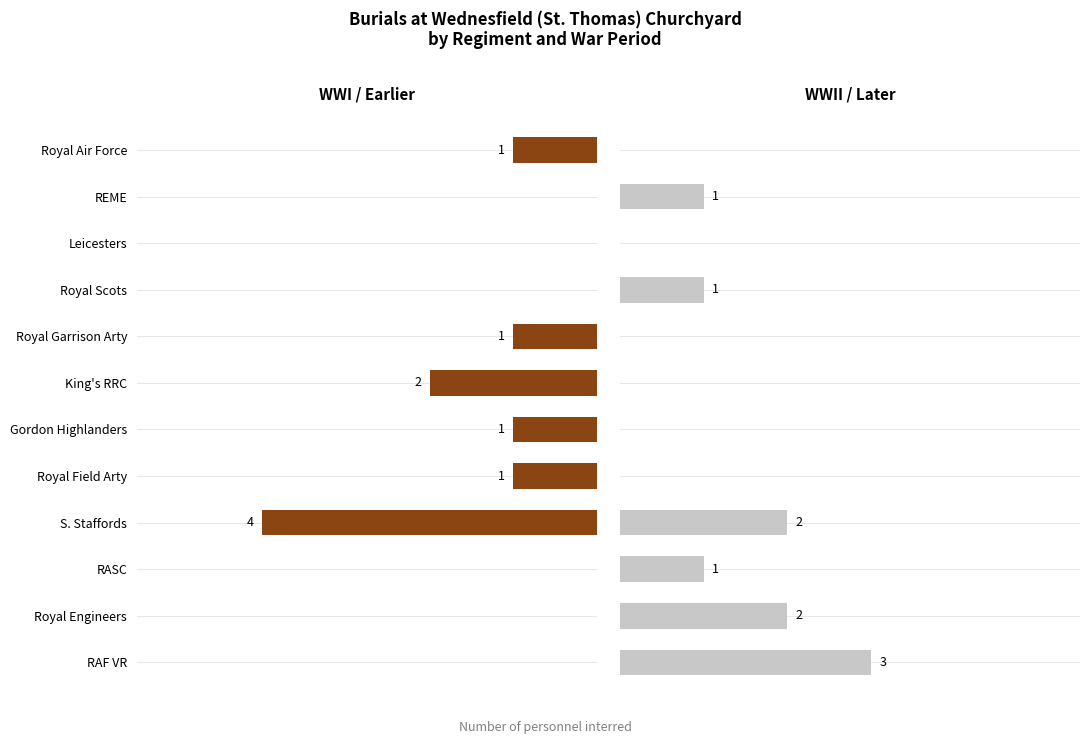

Is the value of WWI / Earlier at Leicesters greater than the value of WWII / Later at RASC?

No